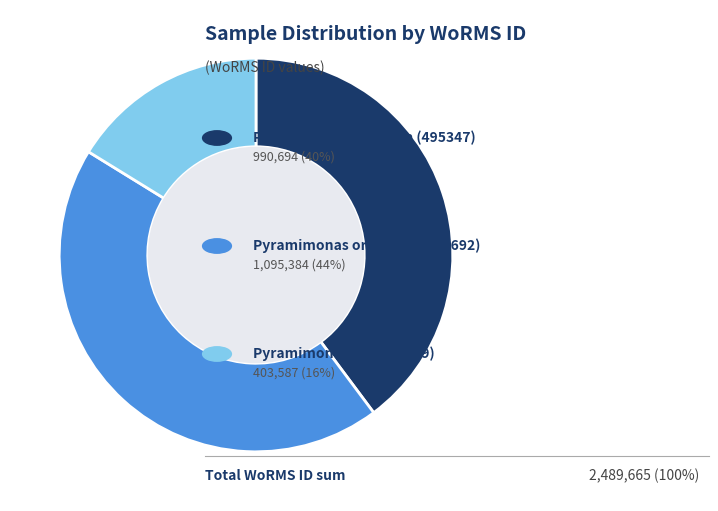

Does any single category account for the majority?

No